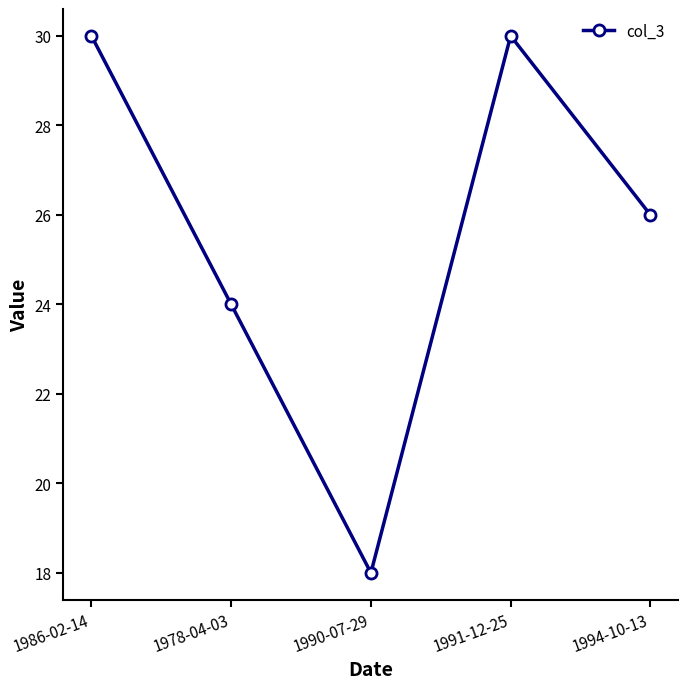

What is the smallest value displayed?

18